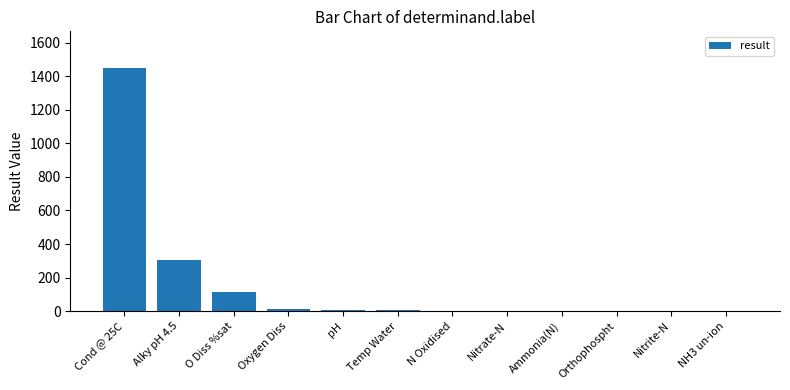

What is the difference between the values at O Diss %sat and Orthophospht?

113.5